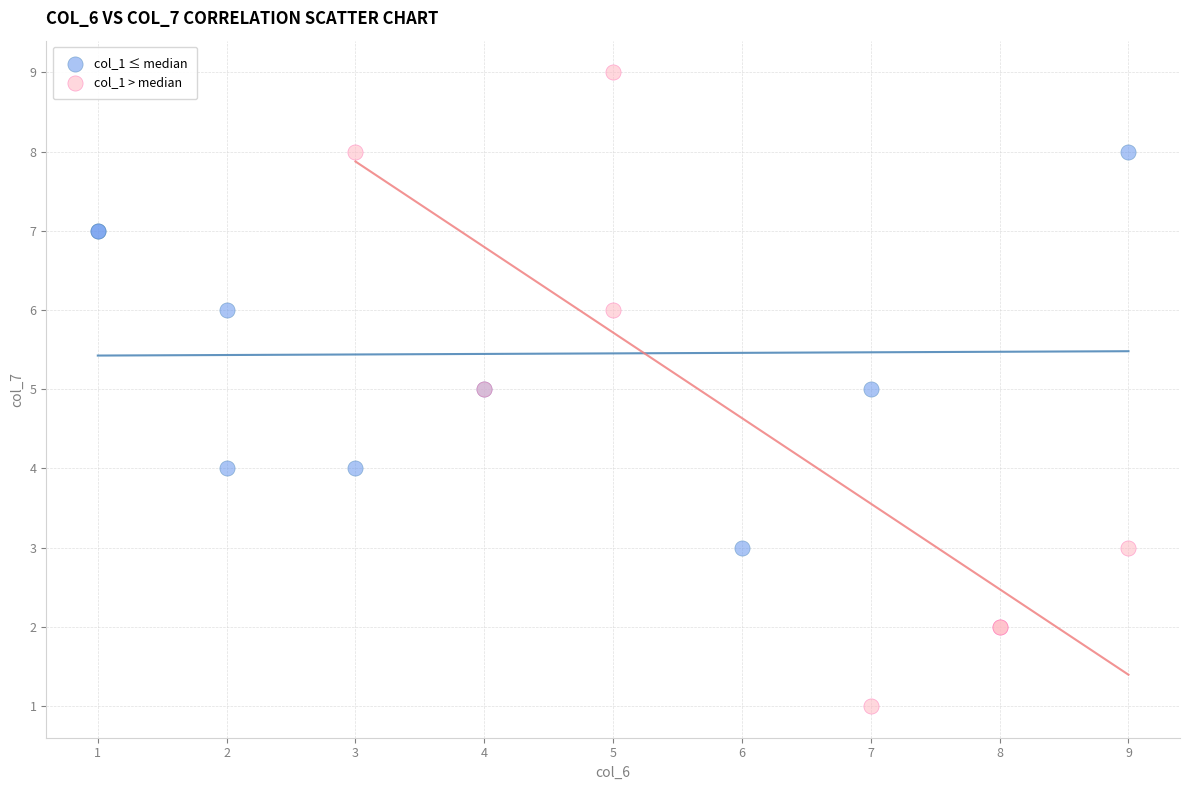

What are all the series names shown in the legend?

col_1 ≤ median, col_1 > median